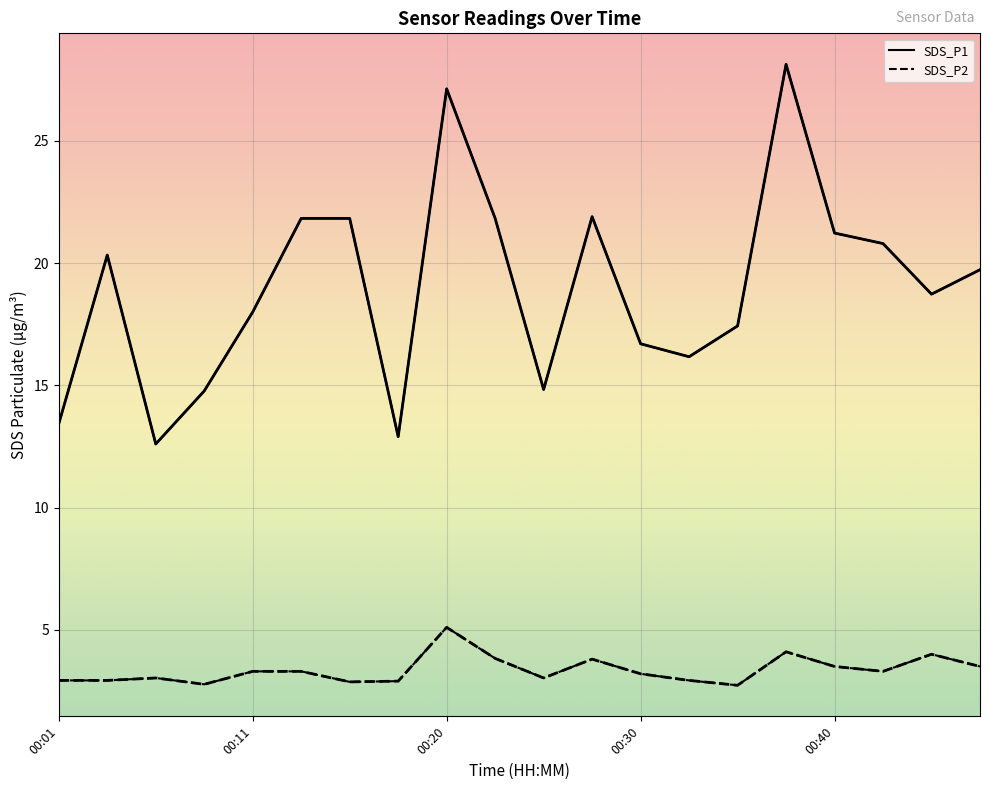

What is the minimum value shown in the chart?

2.7